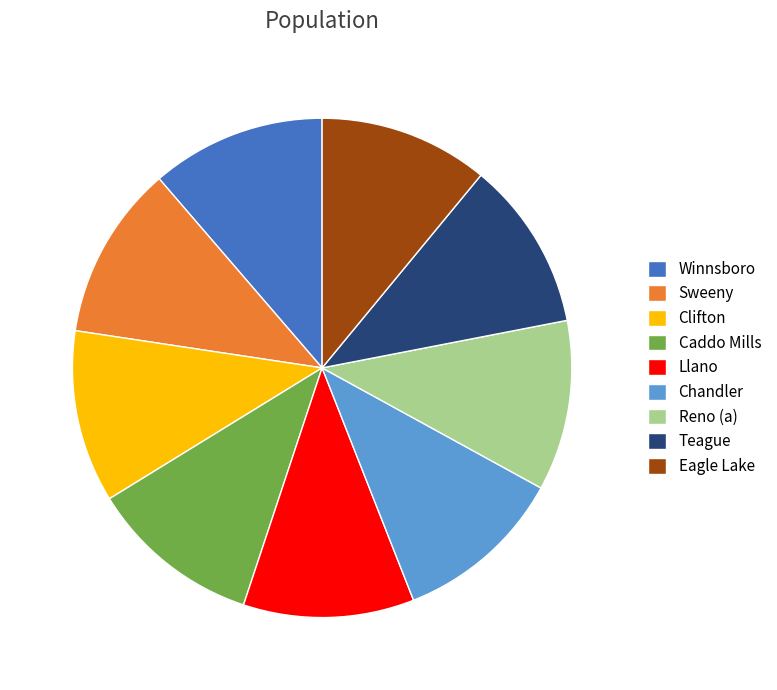

Is there any slice that represents more than half of the pie?

No